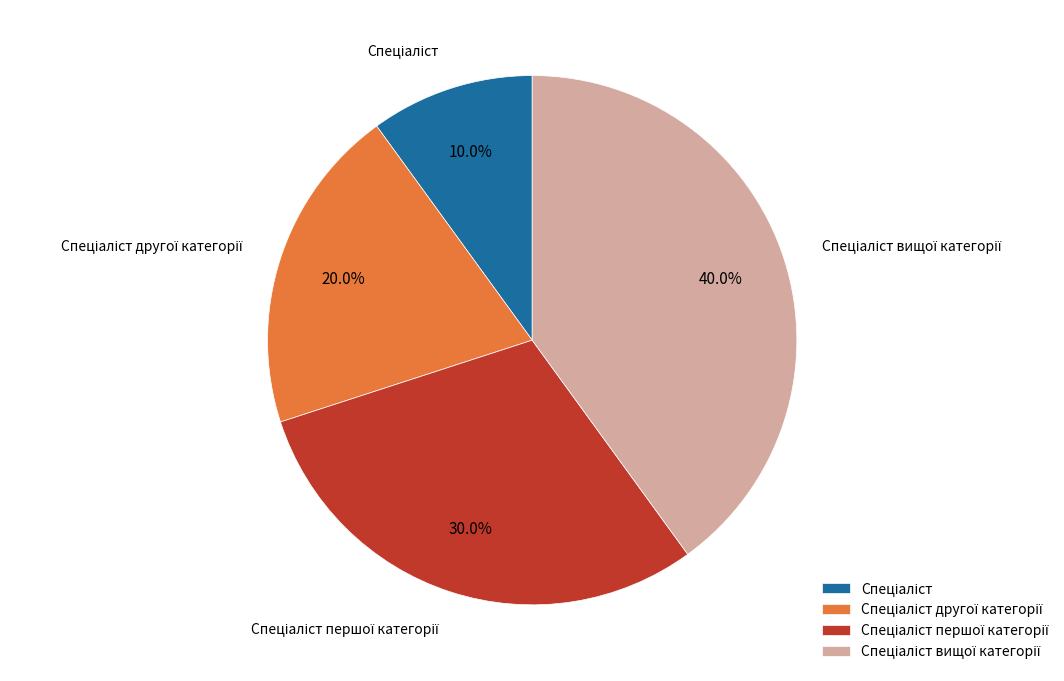

Is there a majority slice in this chart?

No